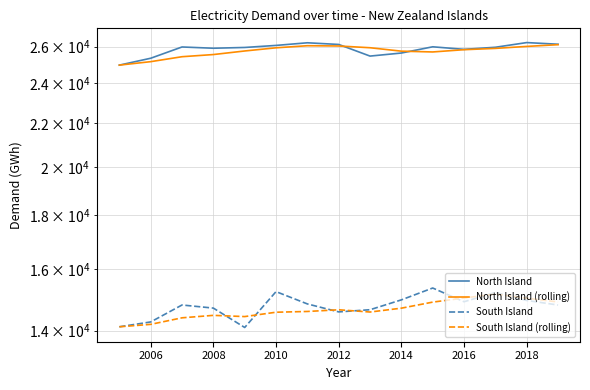

Does the chart have visible grid lines?

Yes